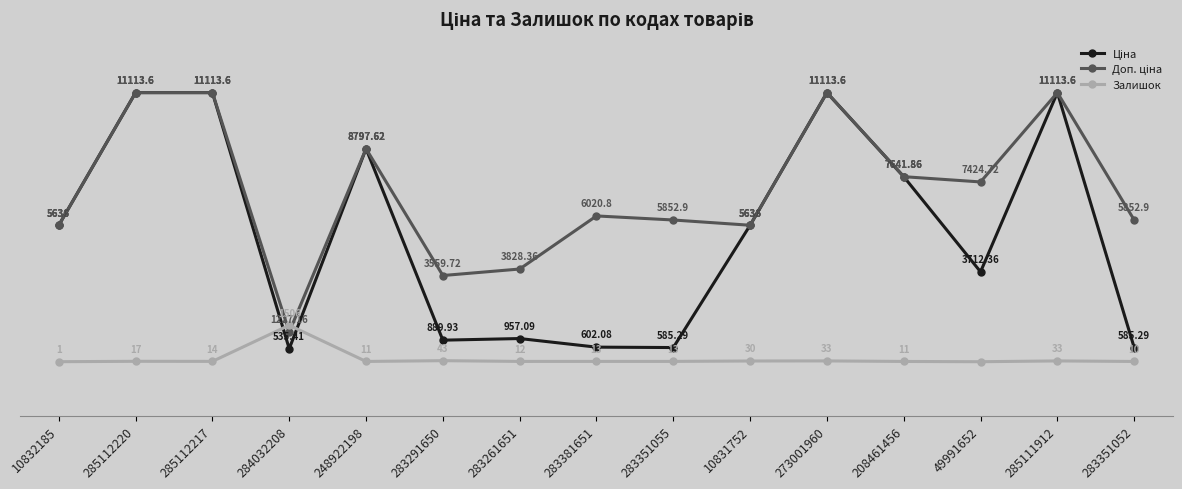

In Доп. ціна, how many points are lower than both neighbors (excluding endpoints)?

4